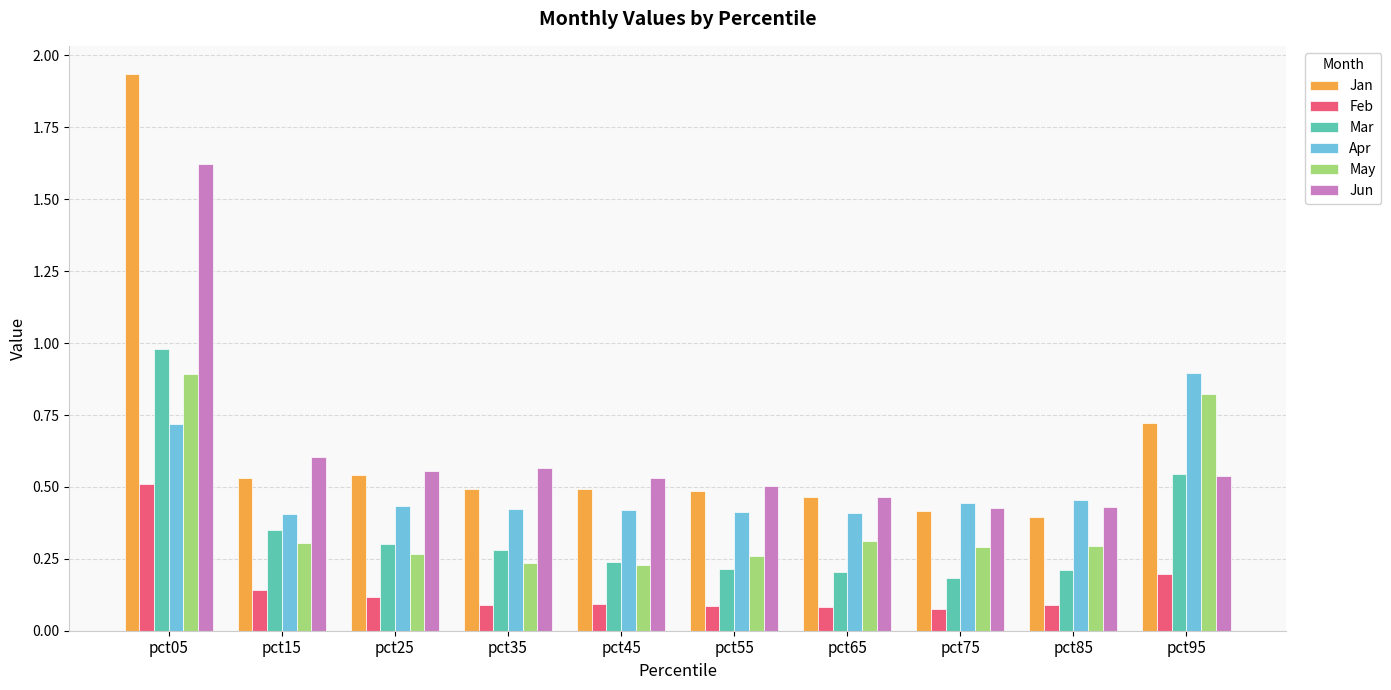

Which series changed the most between pct05 and pct55?

Jan